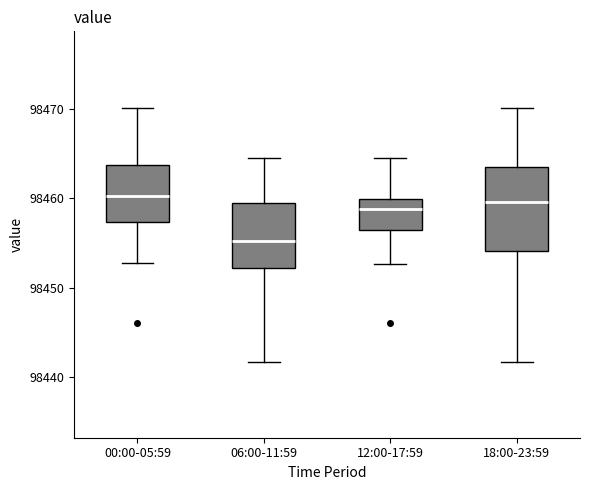

Comparing the boxes themselves (not the whiskers), which one is the tallest?

18:00-23:59